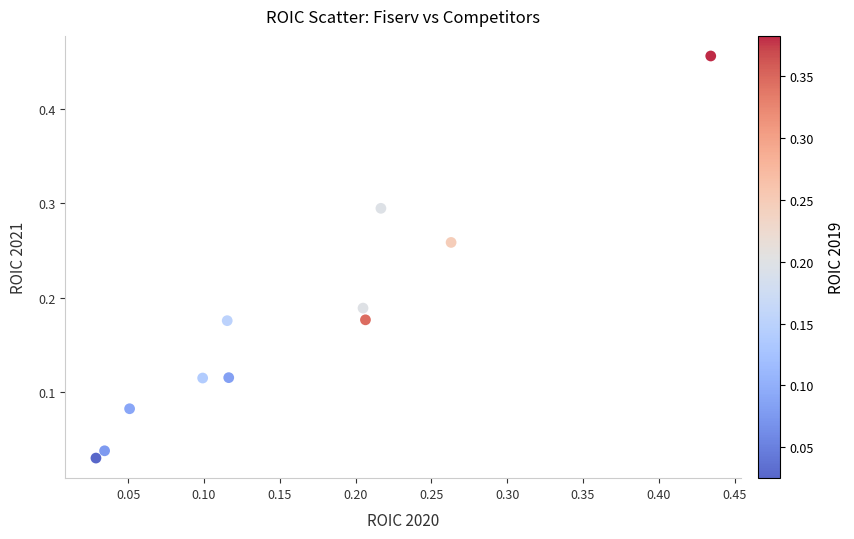

What is the range of Y values (max minus min)?

0.4